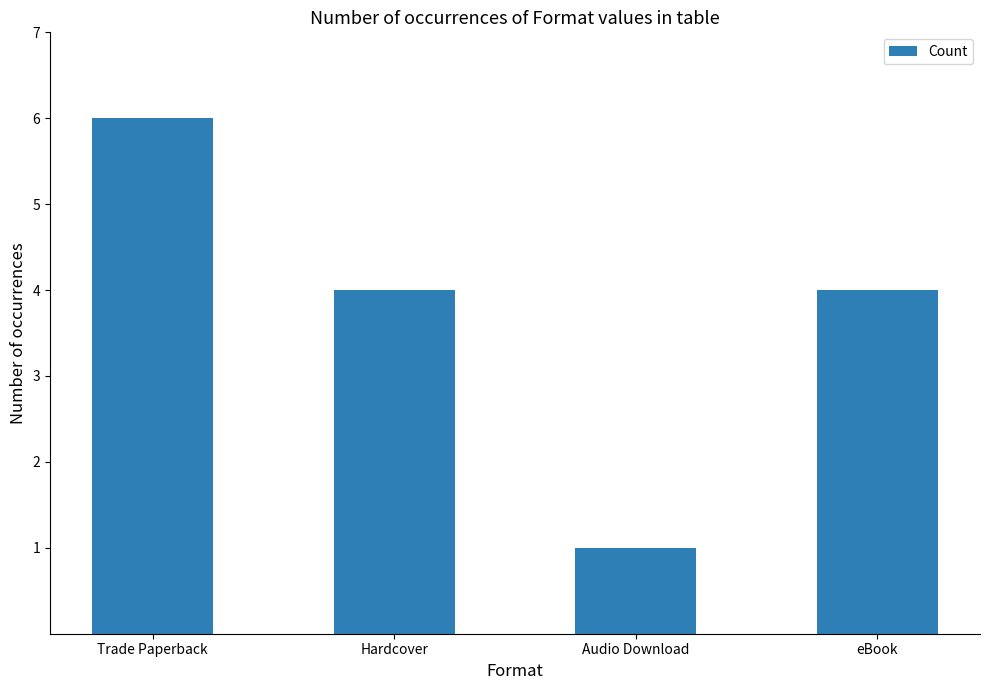

What is the difference between the second highest and minimum values?

3